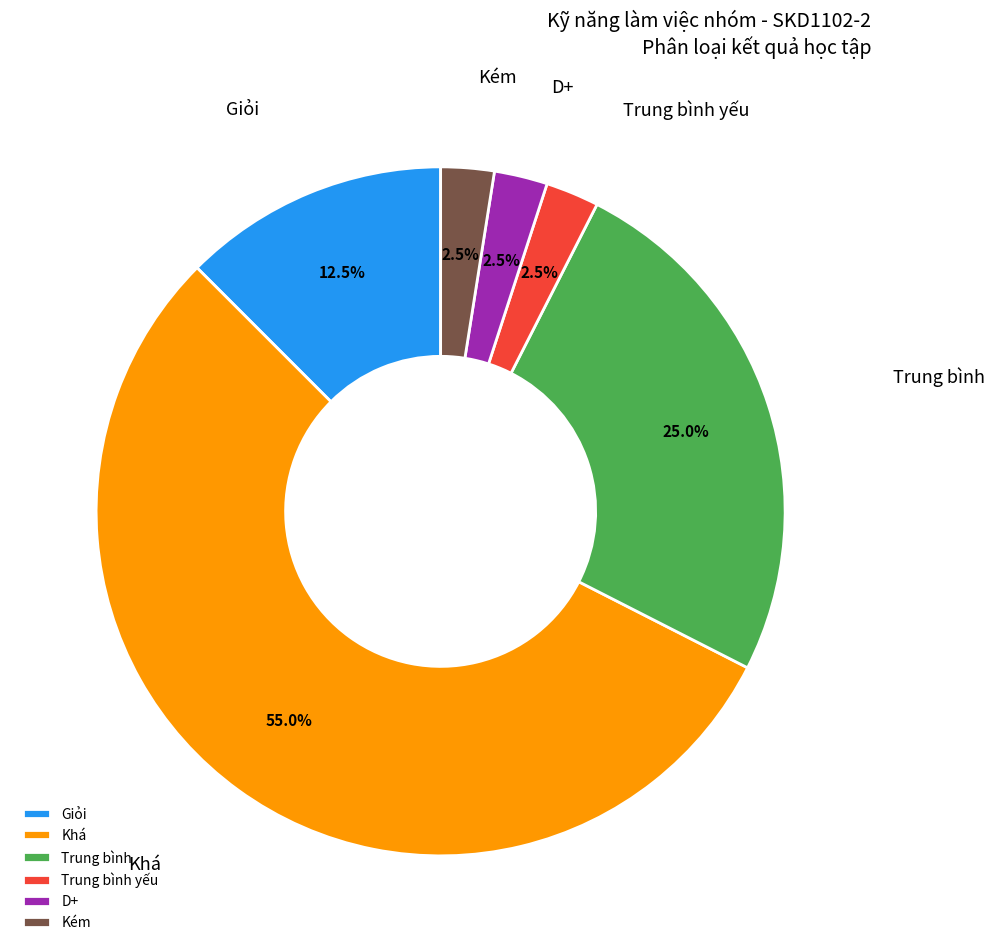

Is Khá the majority of the pie?

Yes